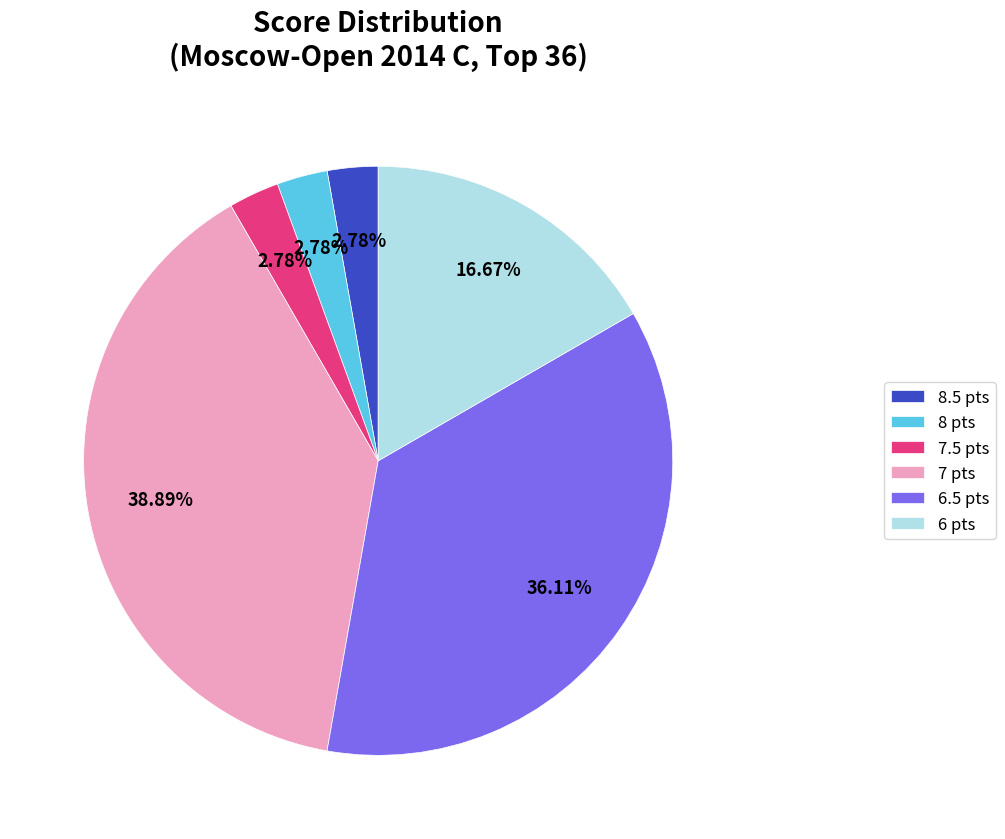

Does any single category account for the majority?

No